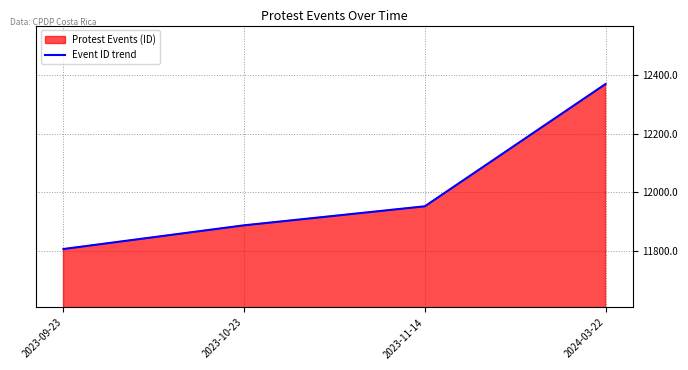

What is the difference between the maximum and second lowest values?

483